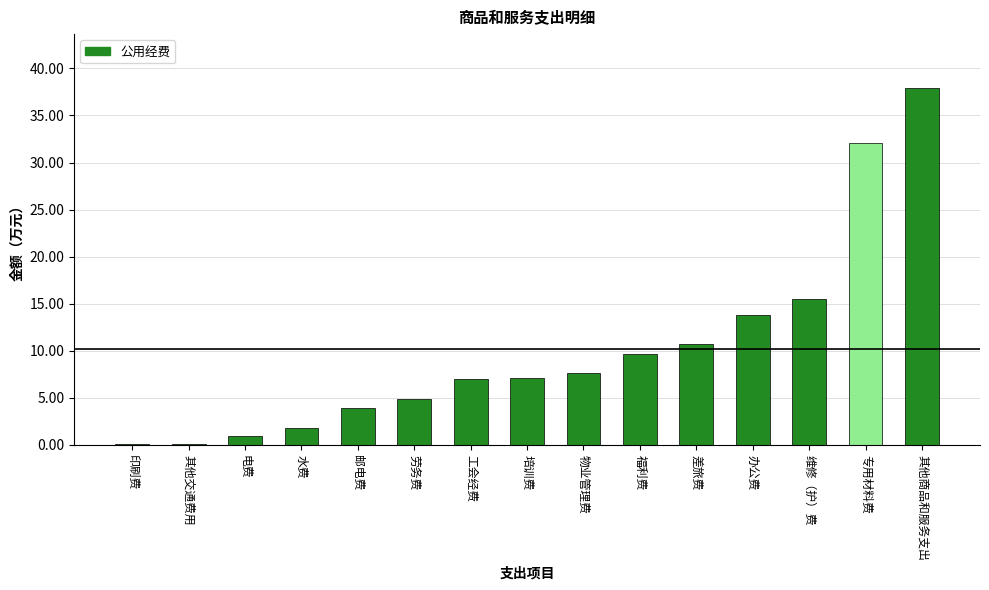

What is the change in value from 物业管理费 to 维修（护）费?

+7.9